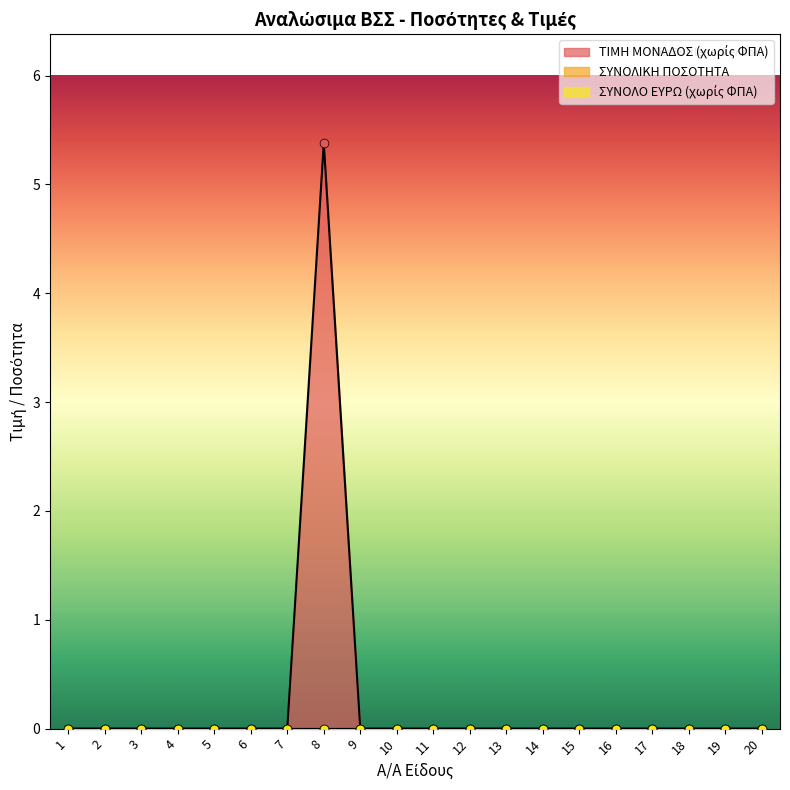

Which series has the largest total across all categories?

ΤΙΜΗ ΜΟΝΑΔΟΣ (χωρίς ΦΠΑ)